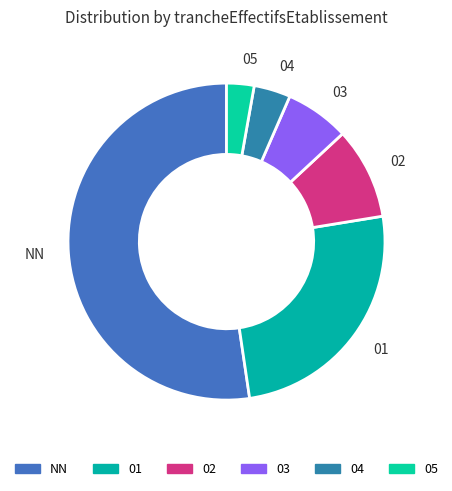

Which category has the biggest portion of the pie?

NN